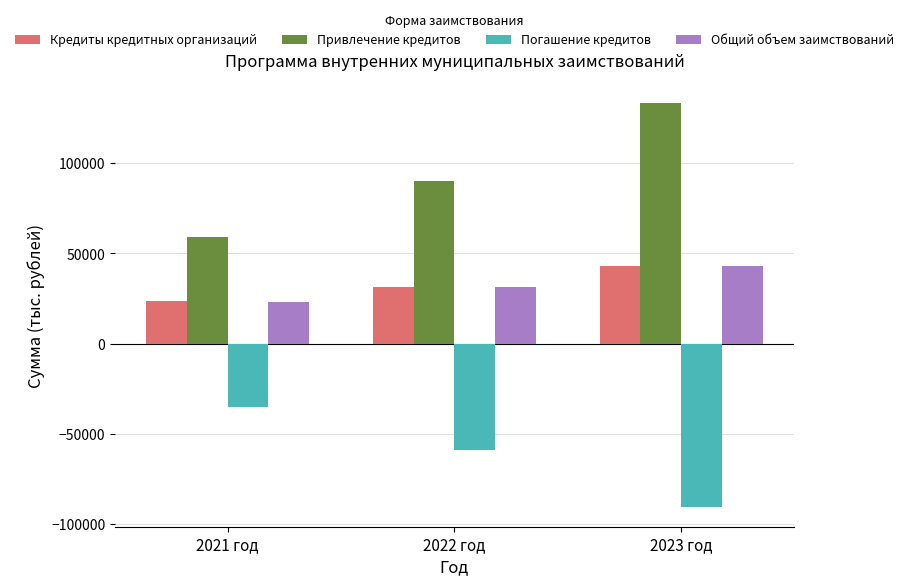

Between 2022 год and 2023 год, which series saw the biggest shift?

Привлечение кредитов